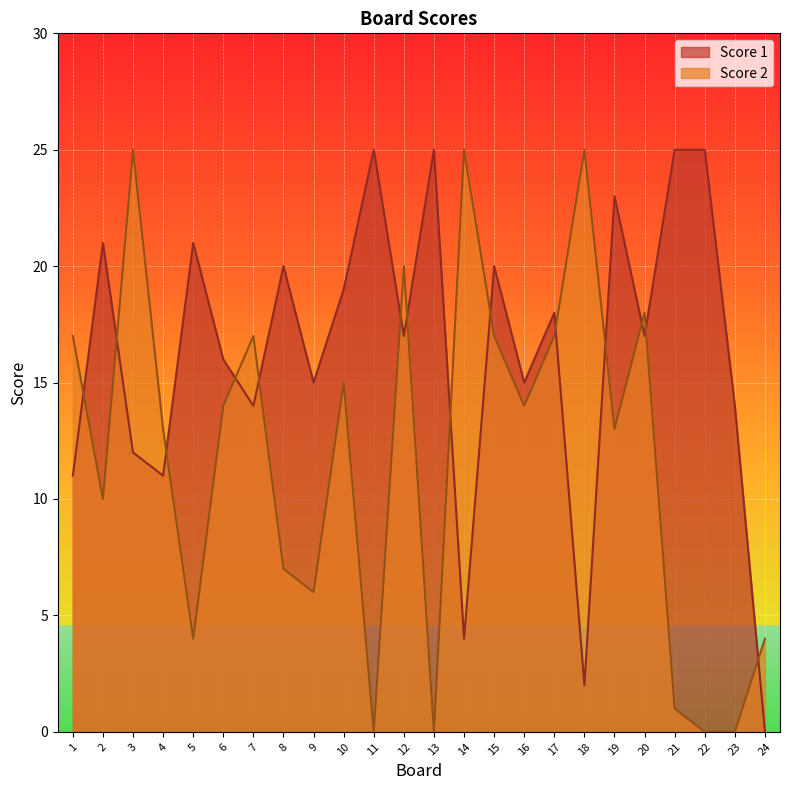

Where does the Score 1 series first go above 17?

2